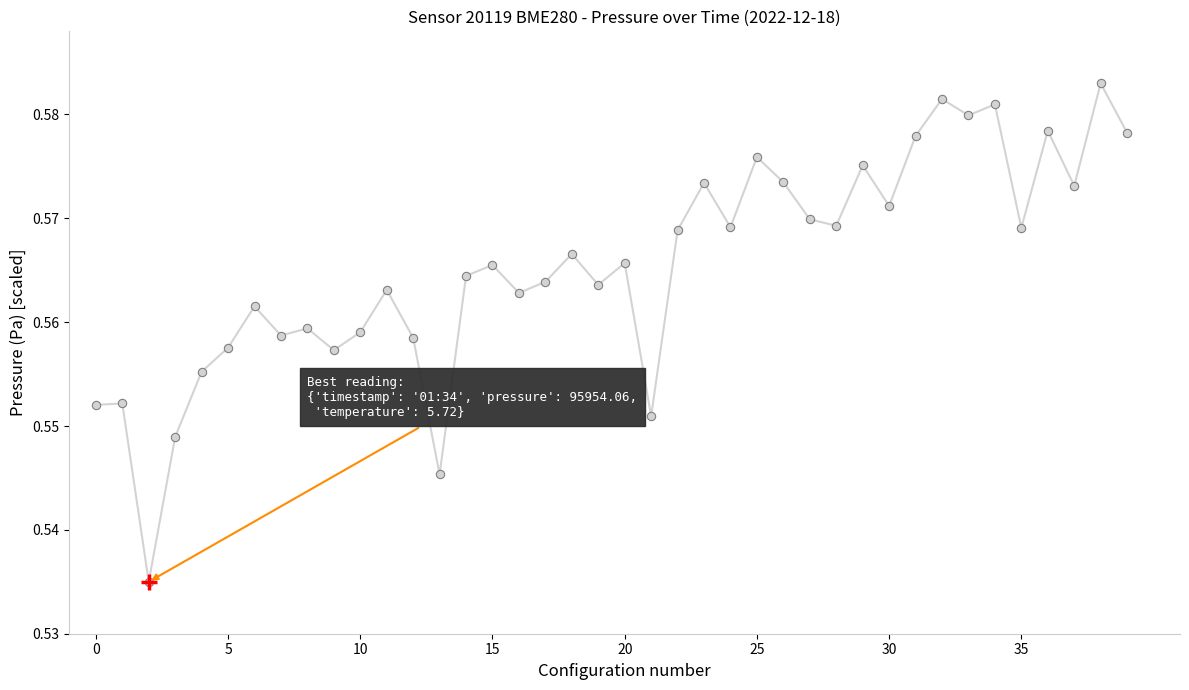

Is it true that the value at 35 is 0.3?

False